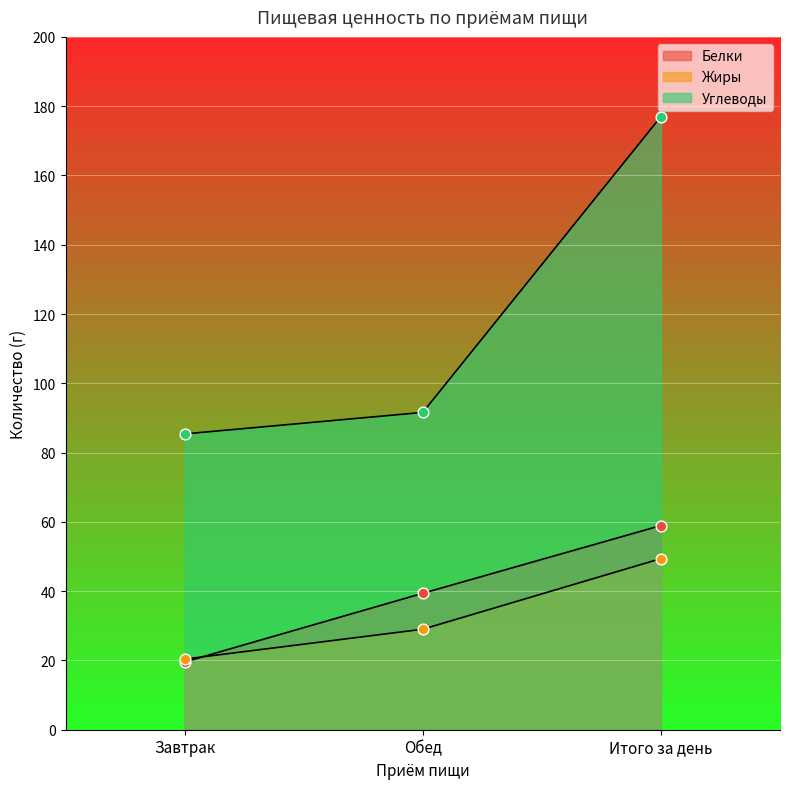

Which series contains the lowest Y value?

Белки